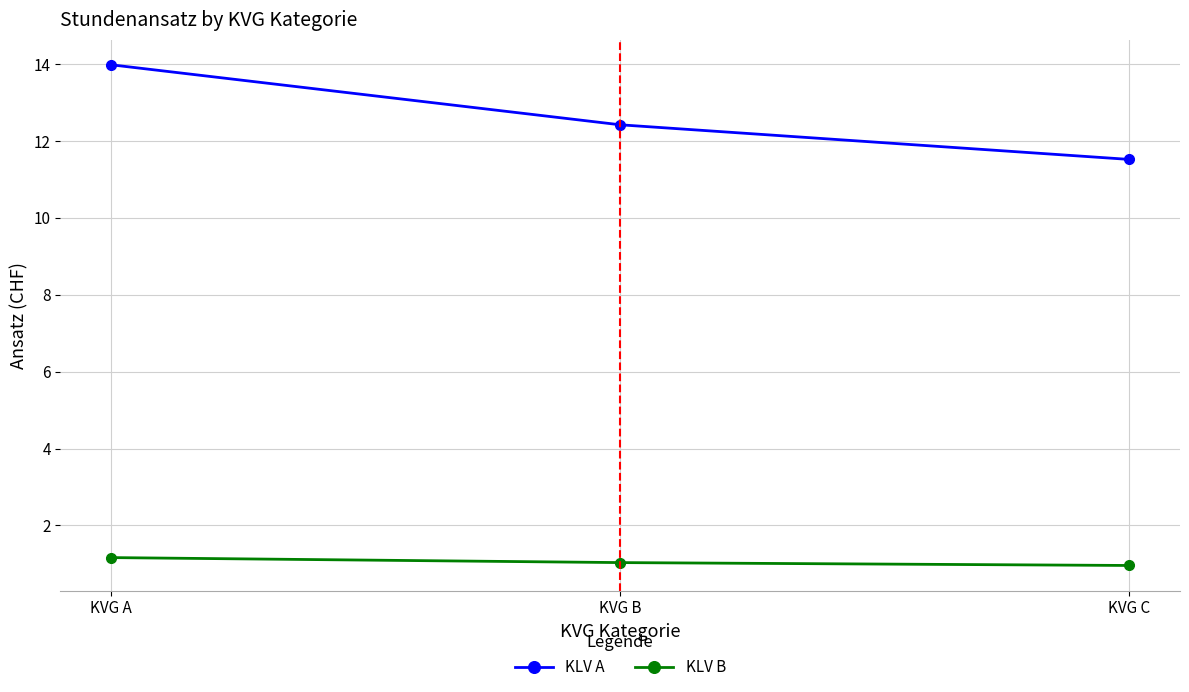

What is the difference between the maximum and minimum values in the KLV B series?

0.2